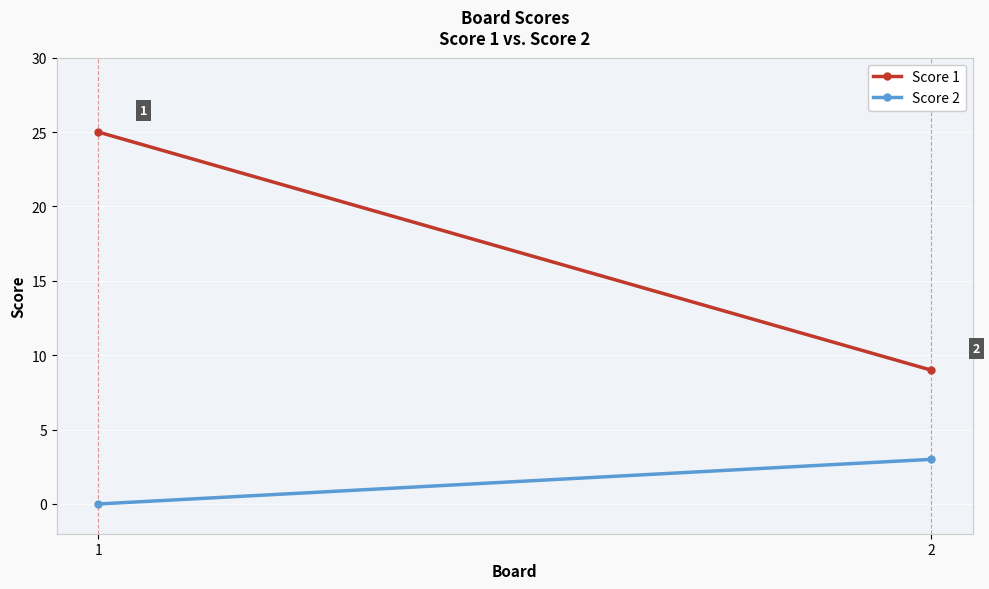

Reading left to right, extract all data points from this chart.

Score 1: 25	9
Score 2: 0	3